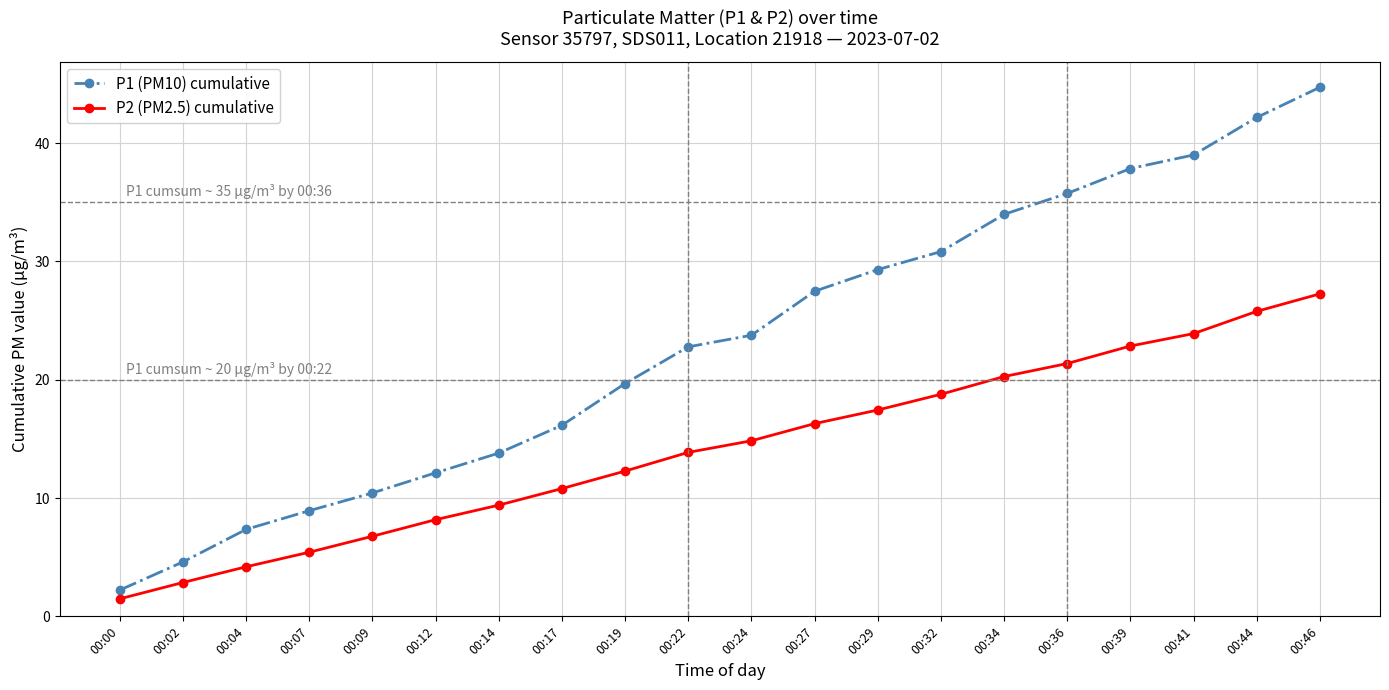

Which series has the largest total across all categories?

P1 (PM10) cumulative